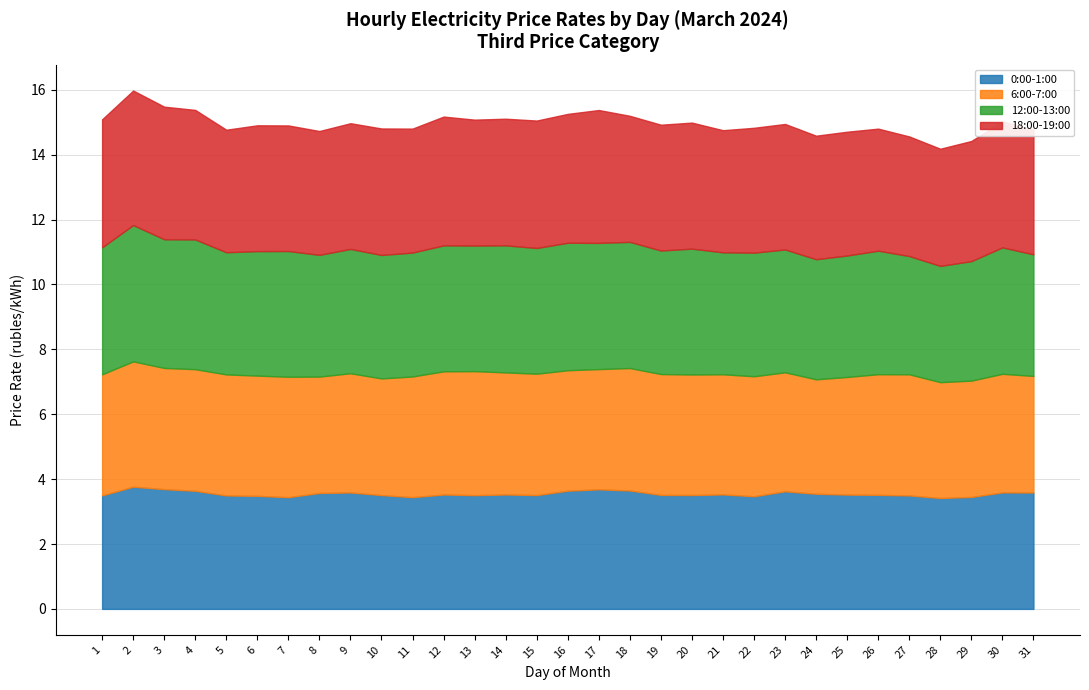

True or false: 18:00-19:00 has a value of 4.1 at 2.

True